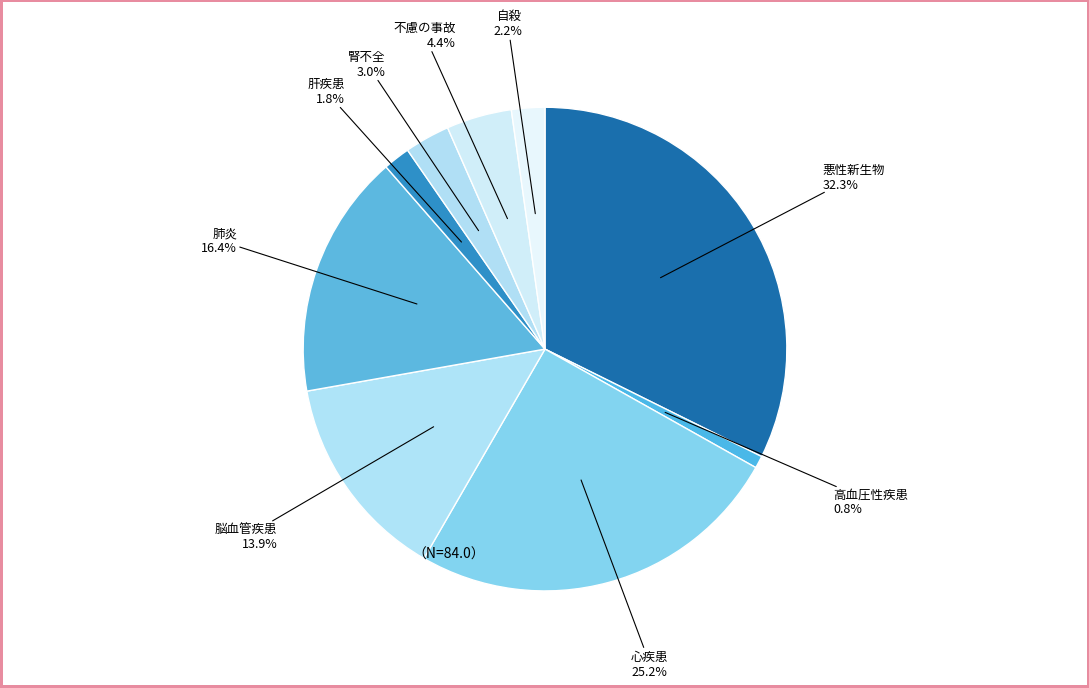

Count the number of slices in the pie.

9